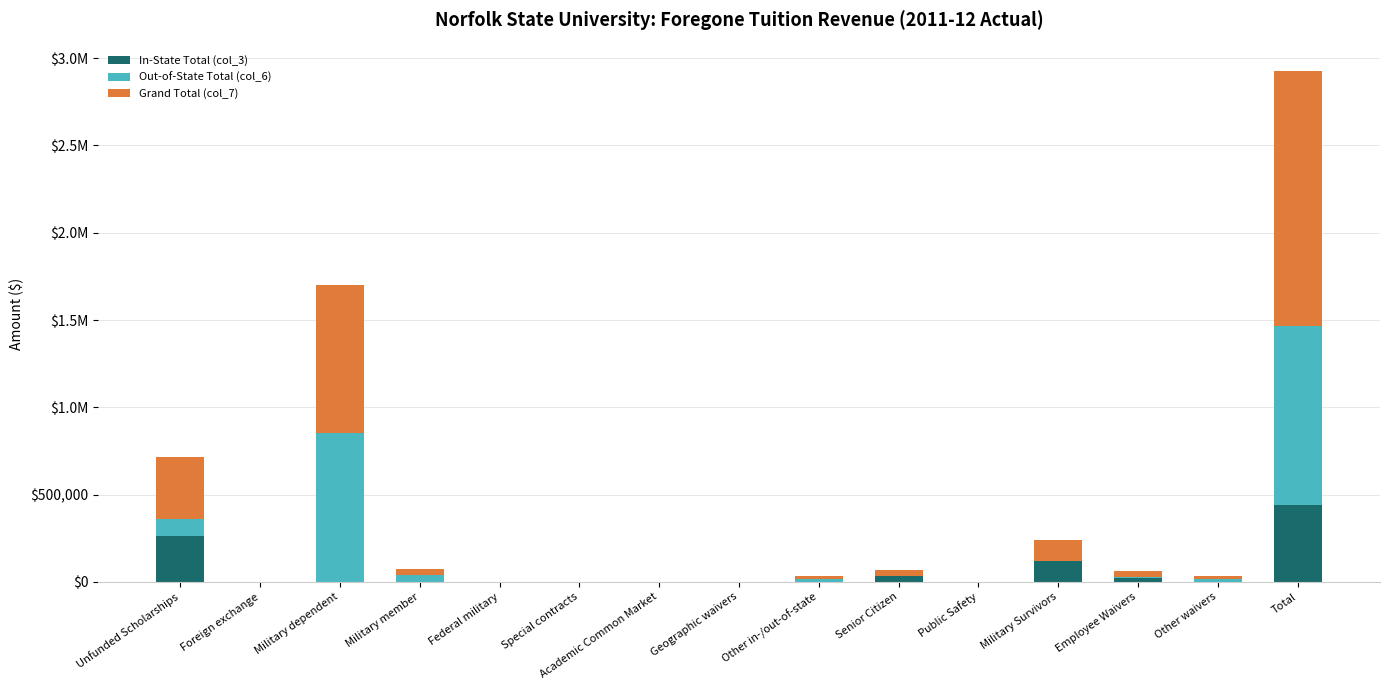

Are the bars grouped side by side (vs. stacked)?

No